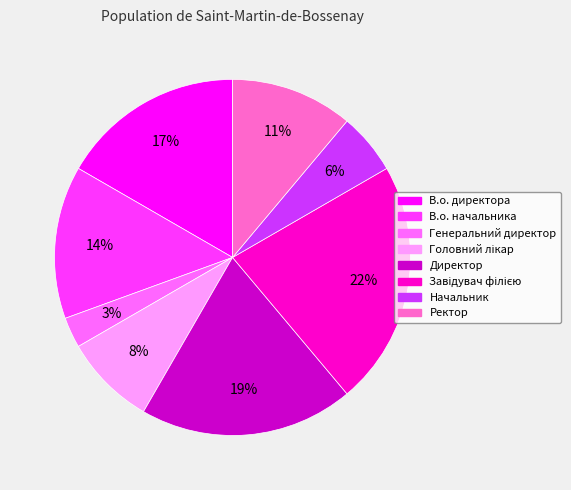

Is Генеральний директор the majority of the pie?

No